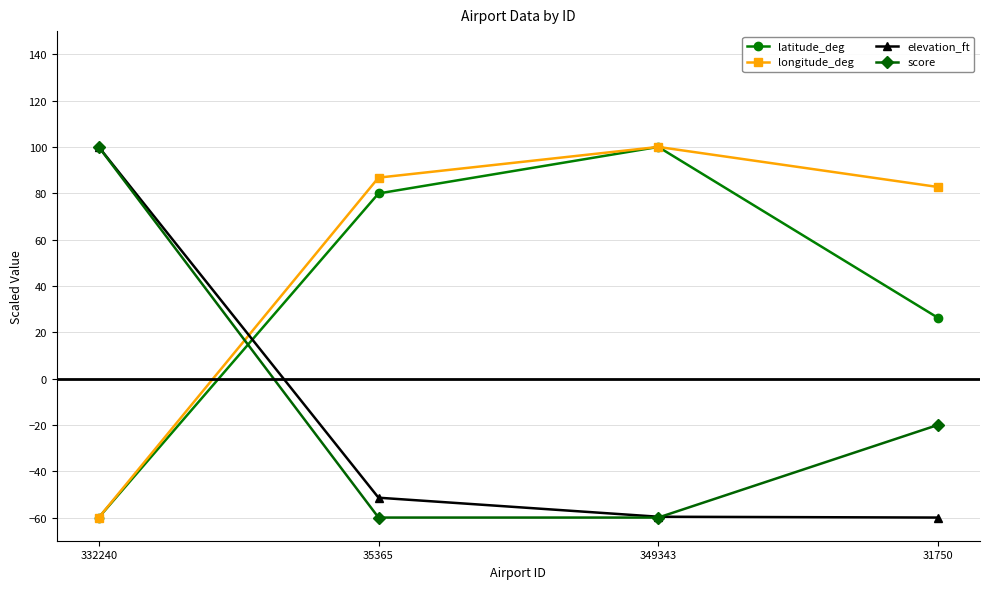

Which series changed the most between 332240 and 35365?

score